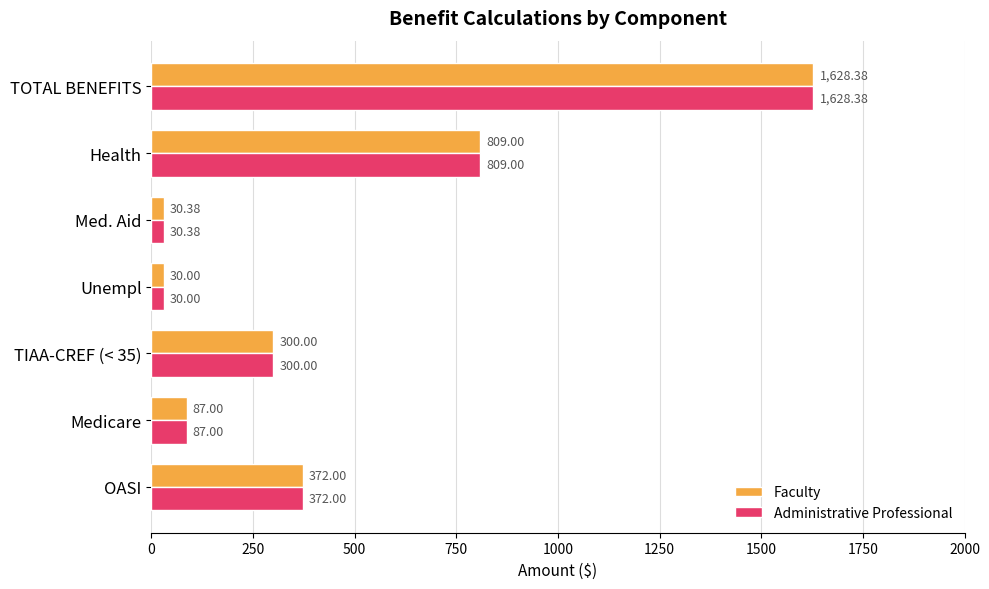

What is the greatest value displayed?

1628.4